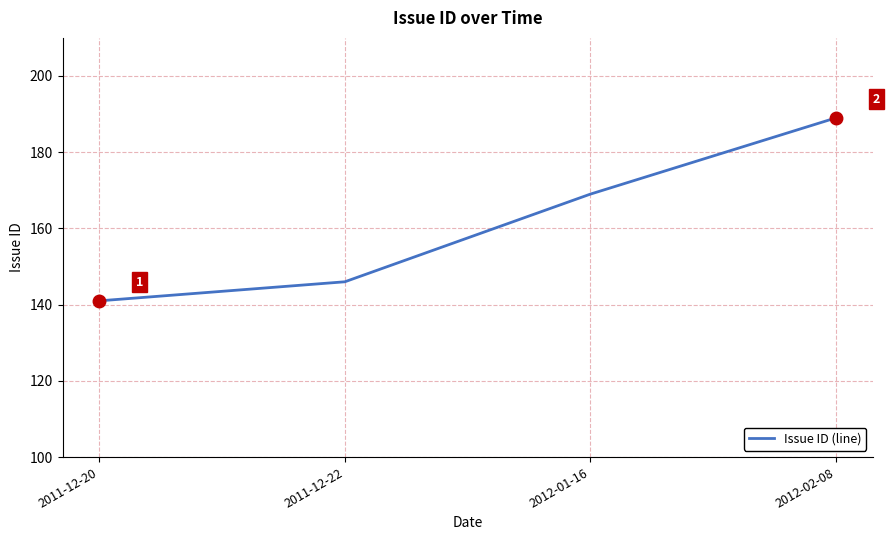

Between 2011-12-22 and 2012-01-16, which is larger?

2012-01-16